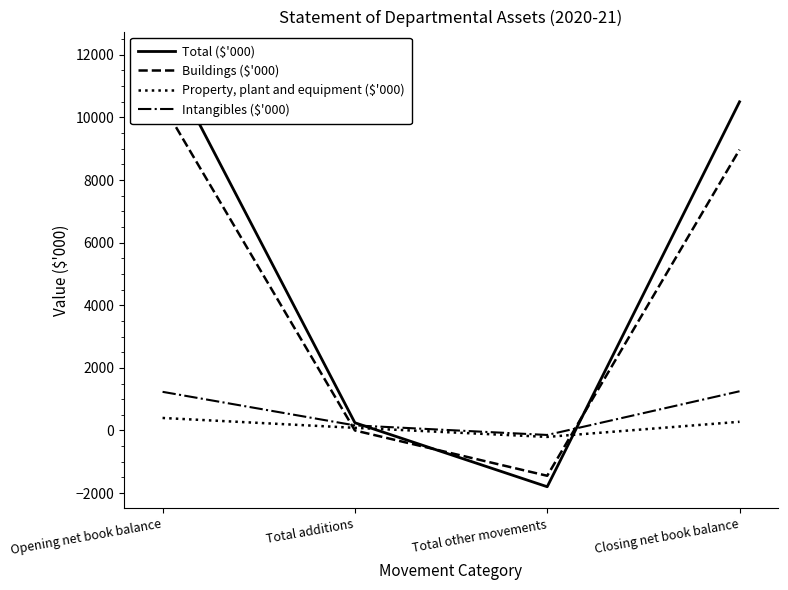

True or false: Intangibles ($'000) has a value of -144 at Total other movements.

True